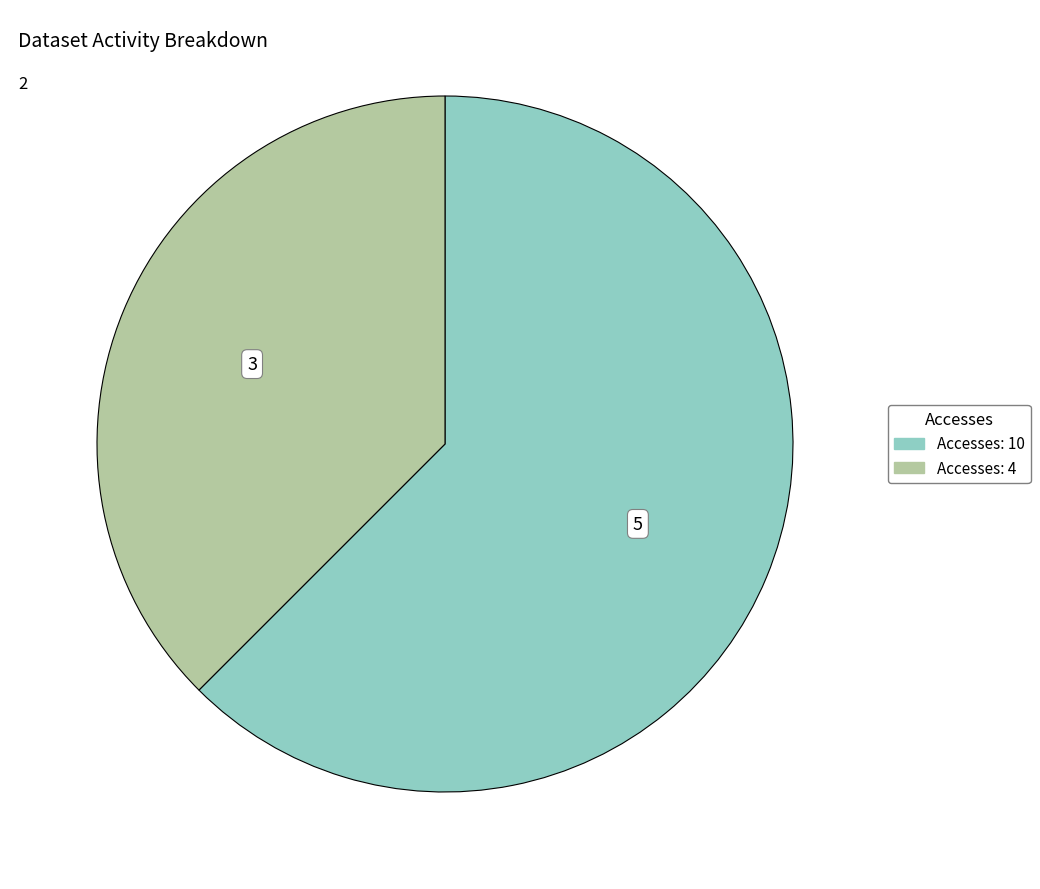

How many segments does this pie chart have?

2